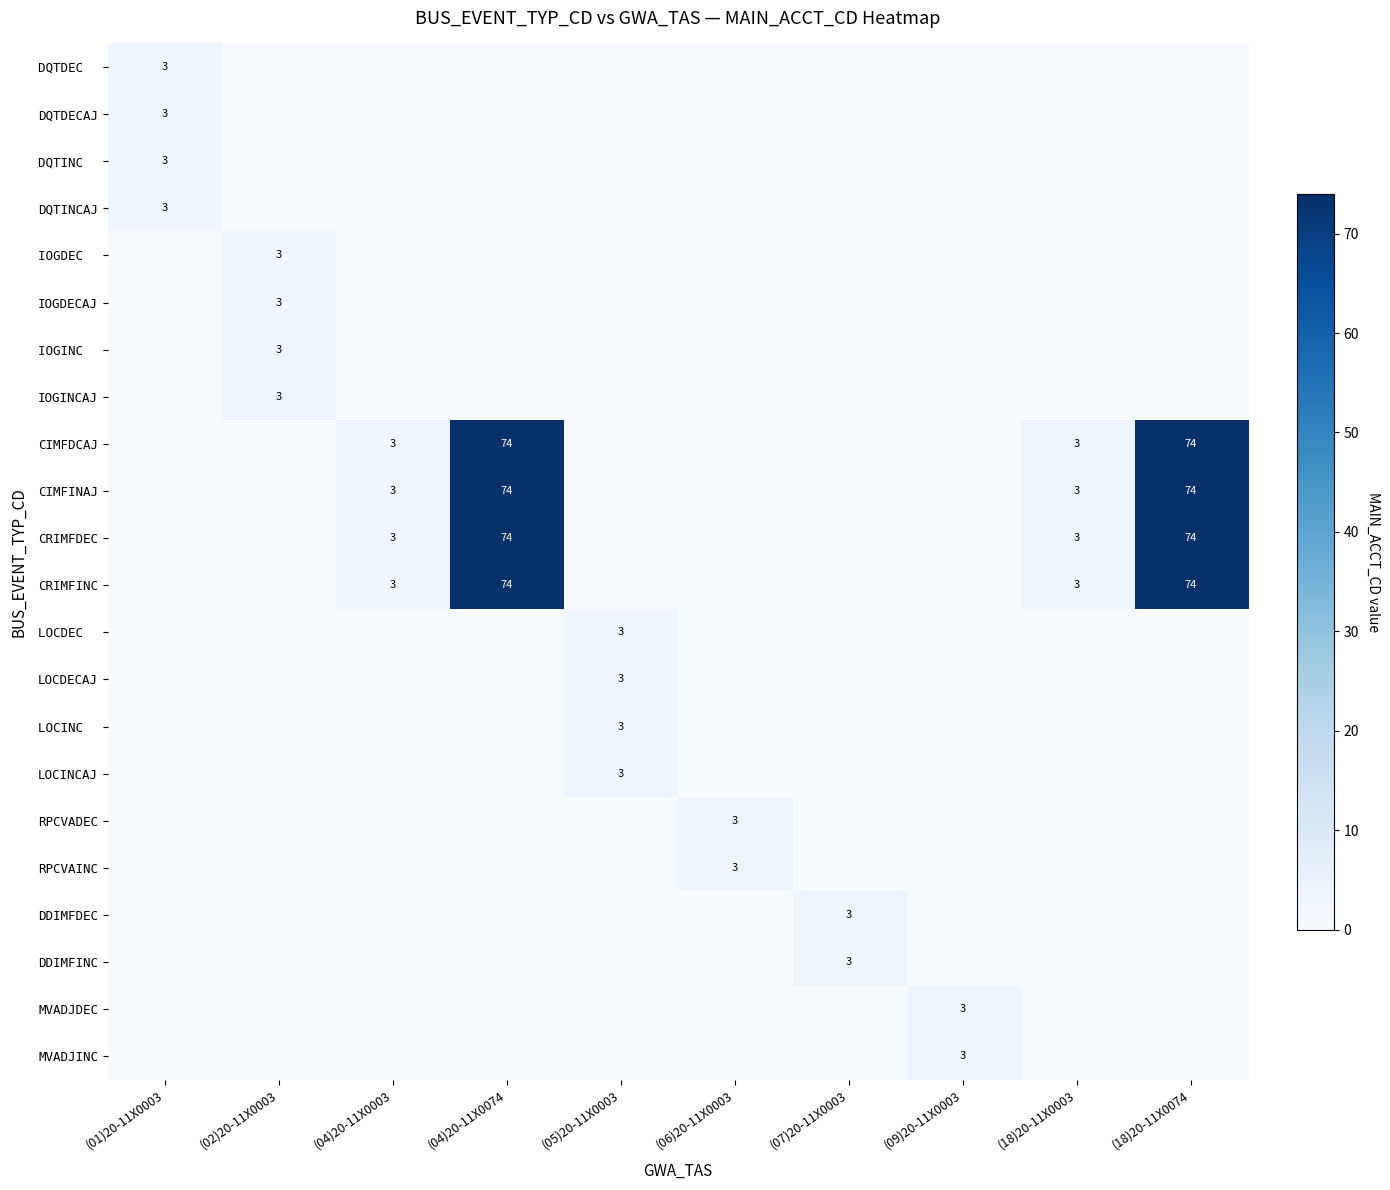

How many values in DQTDECAJ are above zero?

1